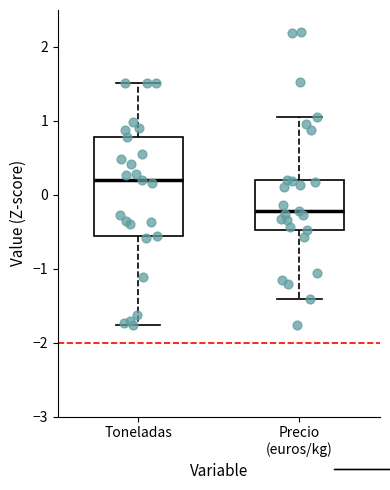

Comparing the boxes themselves (not the whiskers), which one is the tallest?

Toneladas